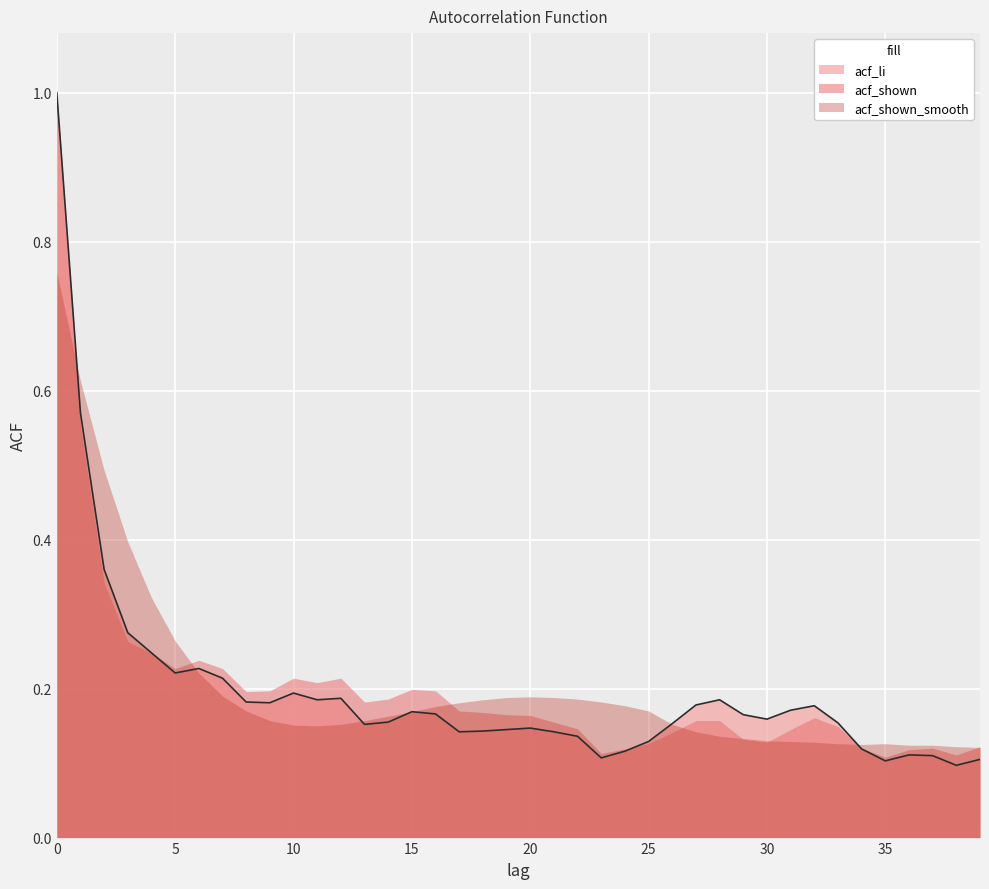

What is the value of the acf_li point at the 30th from the left?

0.2